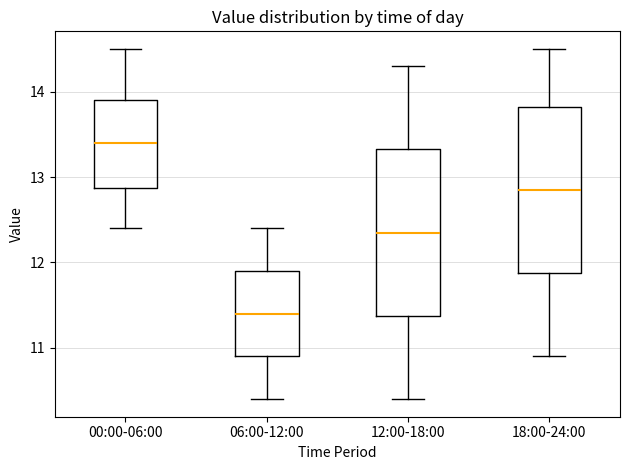

Where does the median line of the box for 06:00-12:00 sit on the y-axis? The values are not printed on the chart, so give them approximately, as read against the axis.

11.4